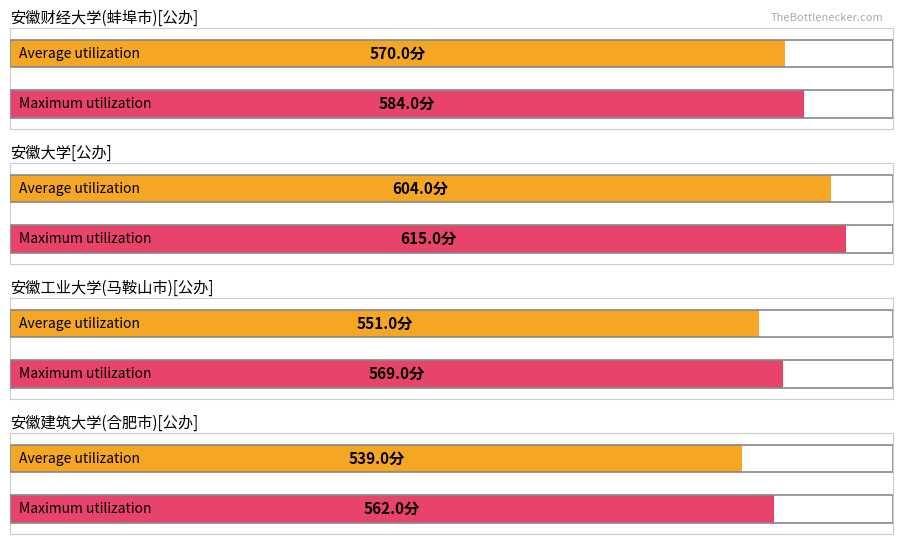

How many bars are there in each group?

2